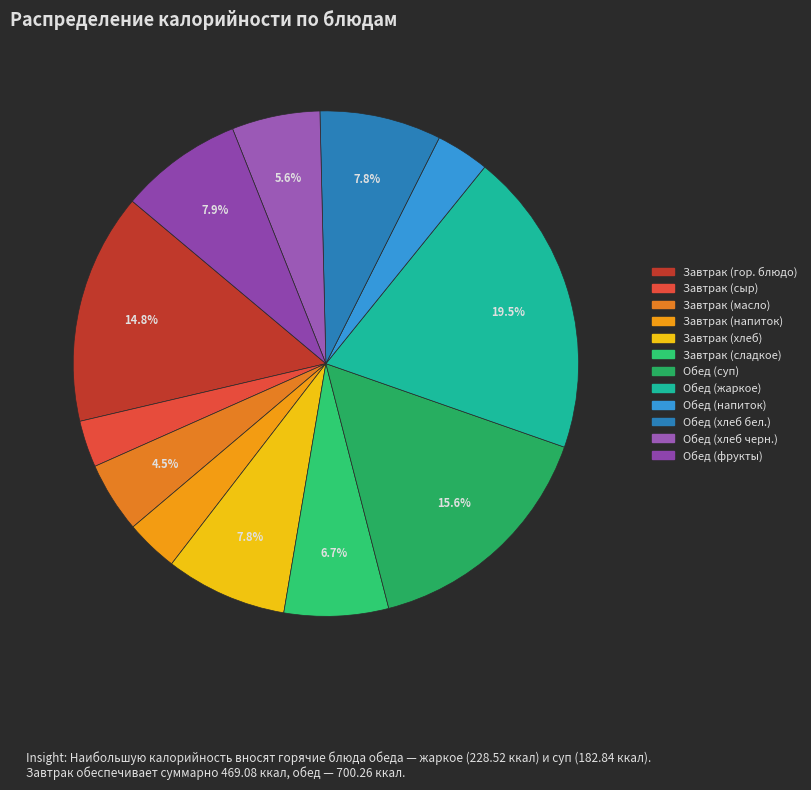

Is Завтрак (напиток) the majority of the pie?

No